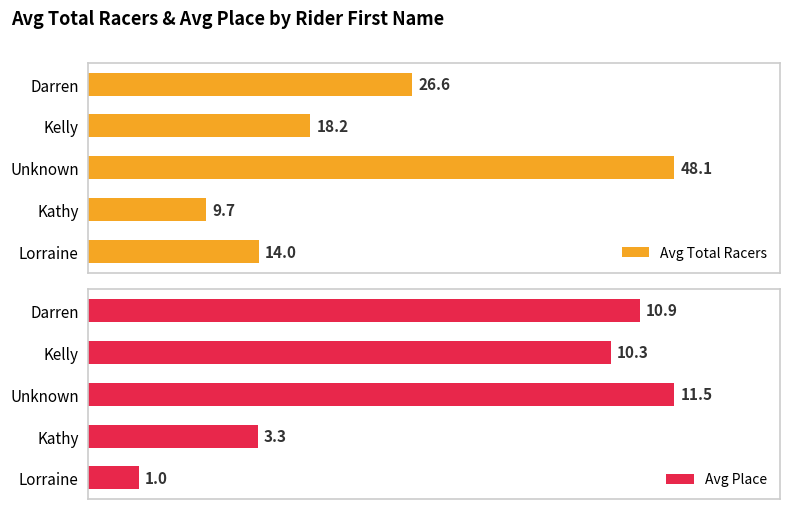

Which category has the highest value in the Avg Total Racers series?

Unknown